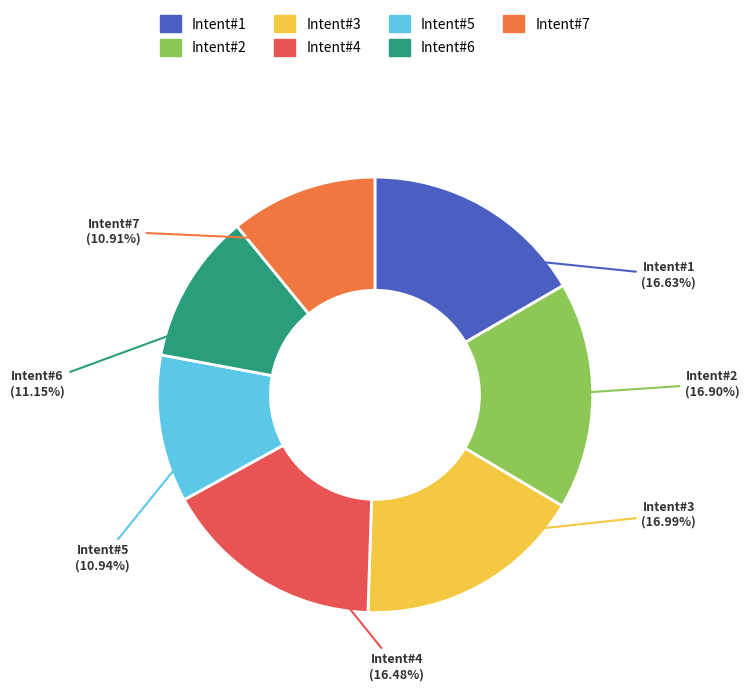

How many segments does this pie chart have?

7